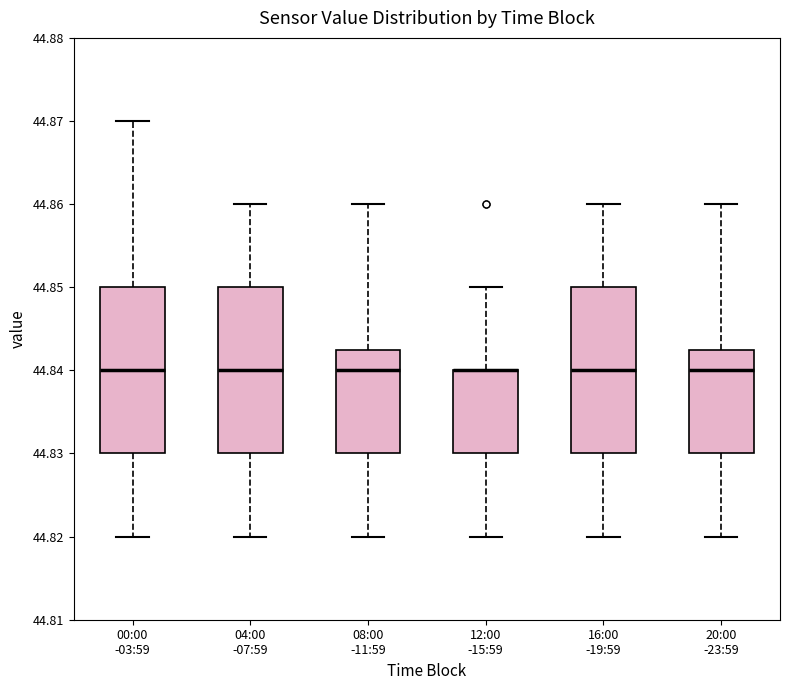

Where does the lower whisker of the box for 08:00 -11:59 end on the y-axis? The values are not printed on the chart, so give them approximately, as read against the axis.

44.820